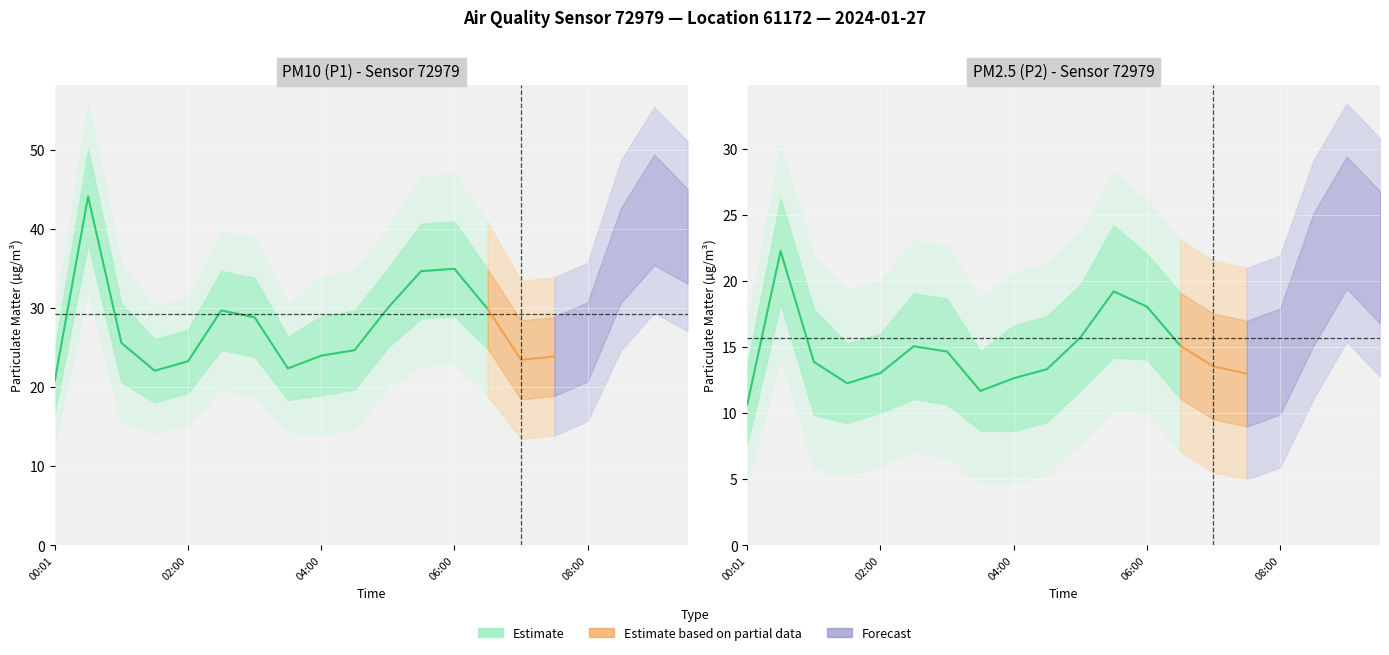

Reading left to right, list all the values displayed in this chart.

P1: 00:01=20.8	00:30=44.1	01:00=25.6	01:30=22.1	02:00=23.3	02:30=29.7	03:00=28.8	03:30=22.4	04:00=24.0	04:30=24.7	05:00=30.0	05:30=34.7	06:00=35.0	06:30=29.9	07:00=23.4	07:30=23.9	08:00=25.7	08:30=36.6	09:00=42.4	09:30=39.1
P2: 00:01=10.7	00:30=22.2	01:00=13.9	01:30=12.2	02:00=13.0	02:30=15.1	03:00=14.7	03:30=11.7	04:00=12.6	04:30=13.3	05:00=15.7	05:30=19.2	06:00=18.1	06:30=15.1	07:00=13.5	07:30=13.0	08:00=13.9	08:30=20.1	09:00=24.4	09:30=21.8